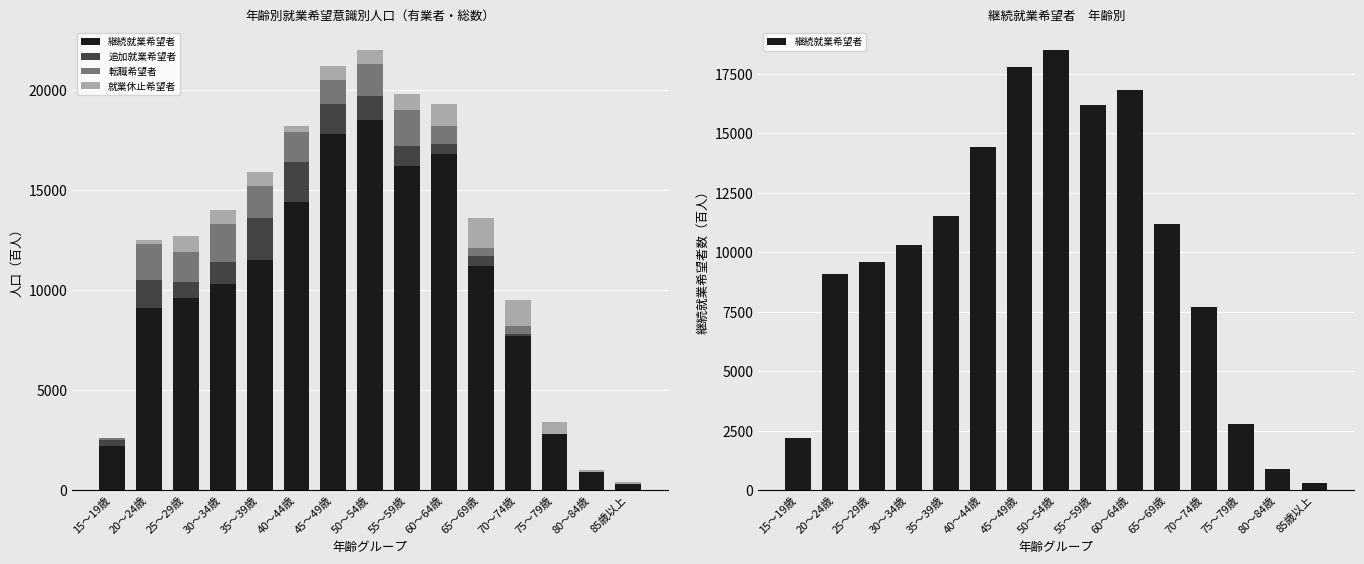

What is the difference between the second highest and second lowest values in the 転職希望者 series?

1800